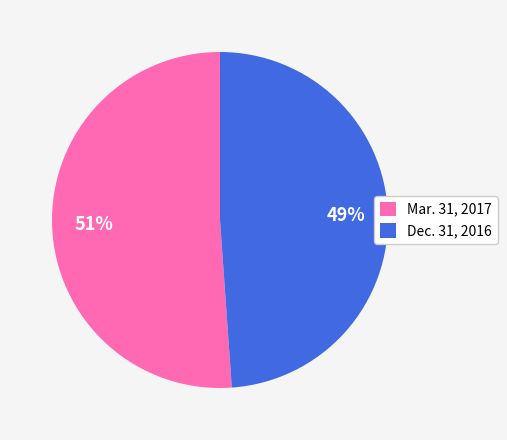

To the nearest percent, what is the difference between the largest and smallest slice percentages?

2%